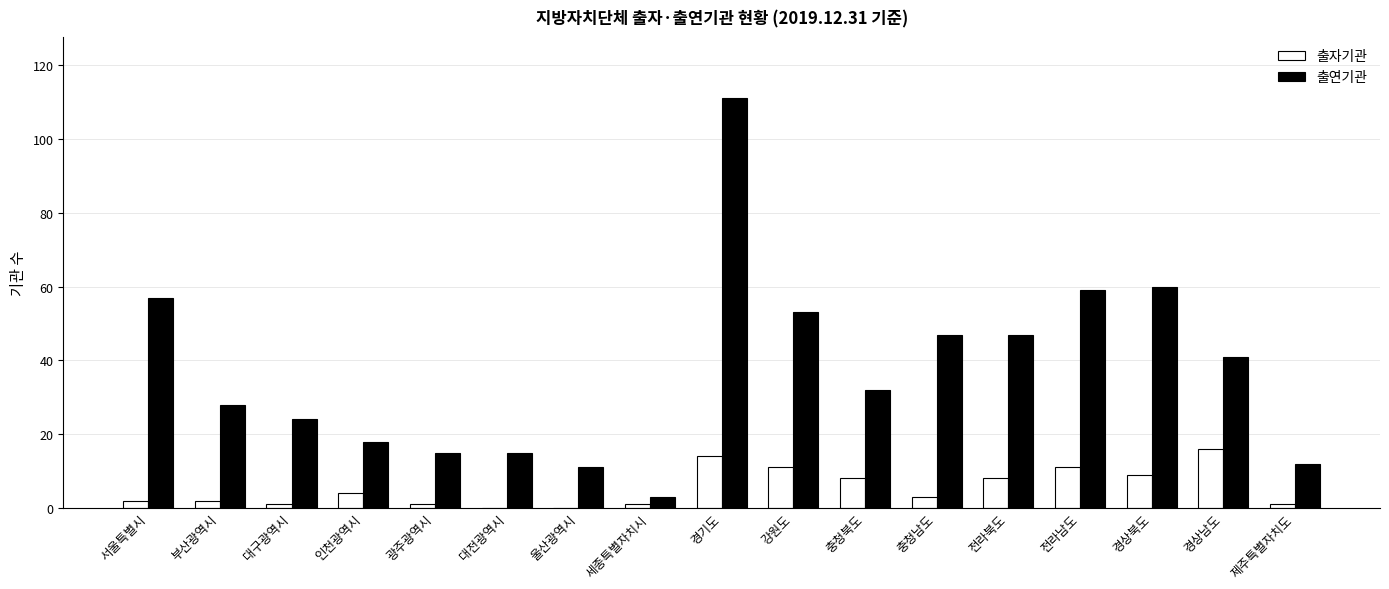

Which series changed the most between 대전광역시 and 경기도?

출연기관